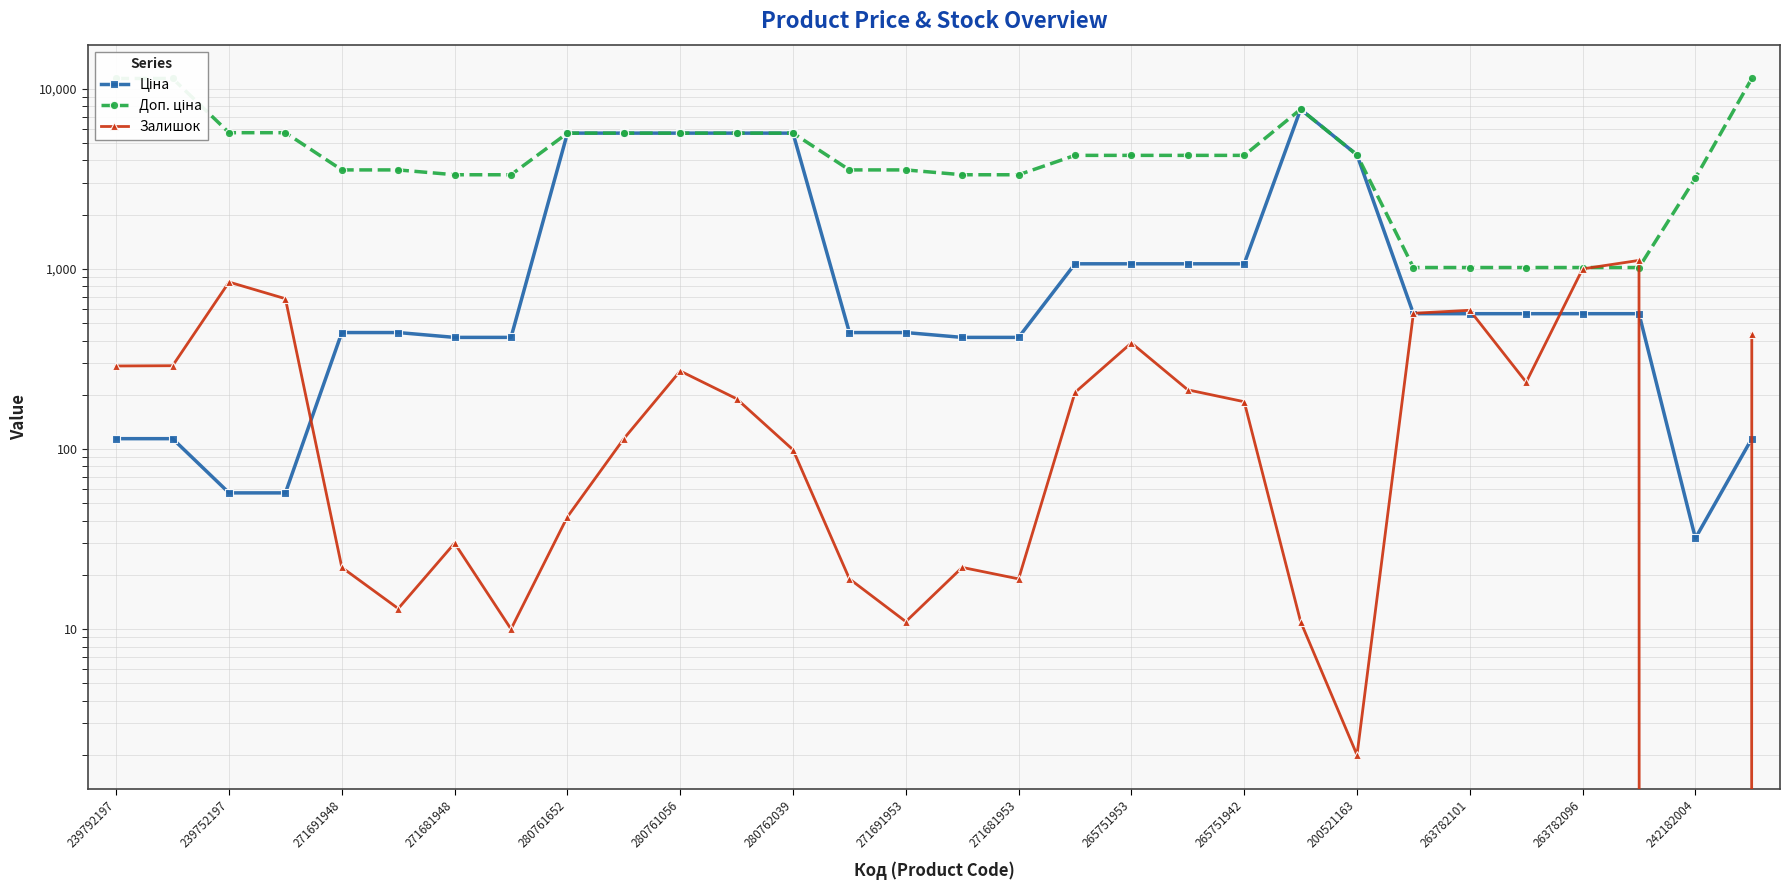

Reading left to right, transcribe all the data shown in this chart.

Ціна: 114.1	114.1	57.0	57.0	443.1	443.1	416.6	416.6	5673.8	5673.8	5673.8	5673.8	5673.8	443.1	443.1	416.6	416.6	1067.3	1067.3	1067.3	1067.3	7693.1	4295.4	564.0	564.0	564.0	564.0	564.0	31.9	114.1
Доп. ціна: 11410.0	11410.0	5705.0	5705.0	3545.0	3545.0	3332.5	3332.5	5673.8	5673.8	5673.8	5673.8	5673.8	3545.0	3545.0	3332.5	3332.5	4269.4	4269.4	4269.4	4269.4	7693.1	4295.0	1017.8	1017.8	1017.8	1017.8	1017.8	3195.0	11410.0
Залишок: 289.0	290.0	845.0	683.0	22.0	13.0	30.0	10.0	42.0	114.0	271.0	190.0	99.0	19.0	11.0	22.0	19.0	206.0	388.0	213.0	183.0	11.0	2.0	567.0	589.0	235.0	1000.0	1115.0	0.0	434.0